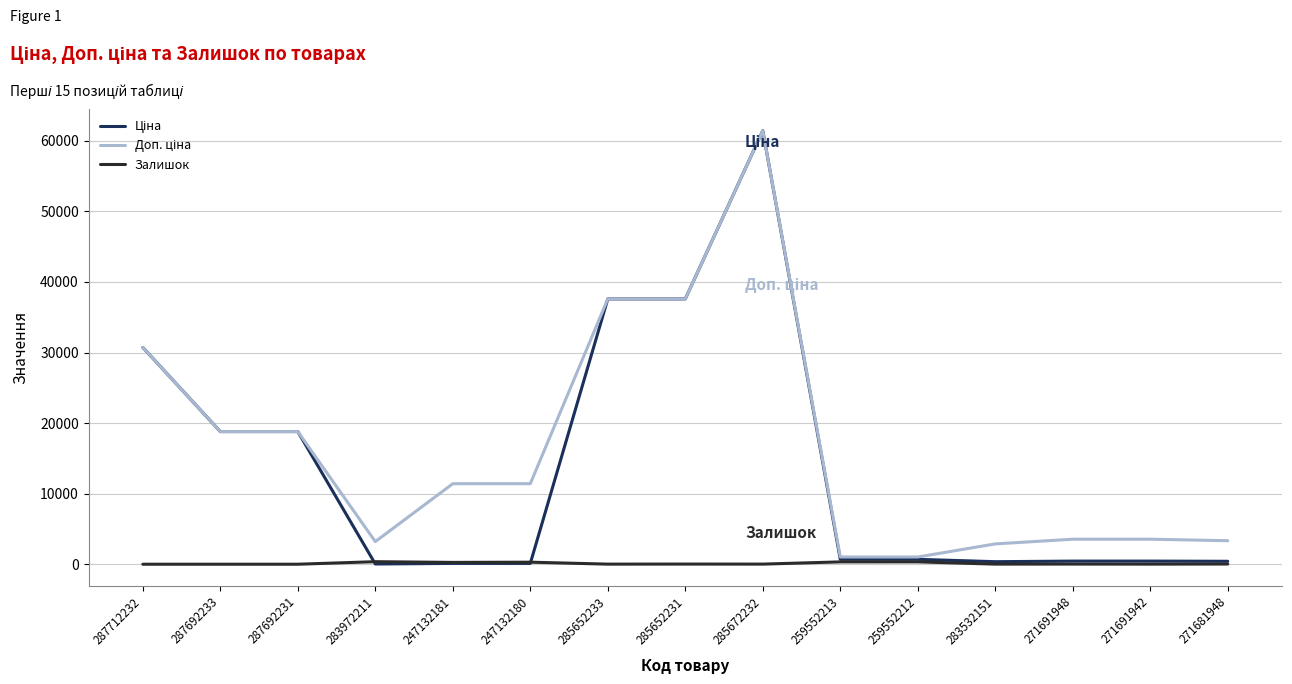

How many values in the Залишок series are below 22?

7